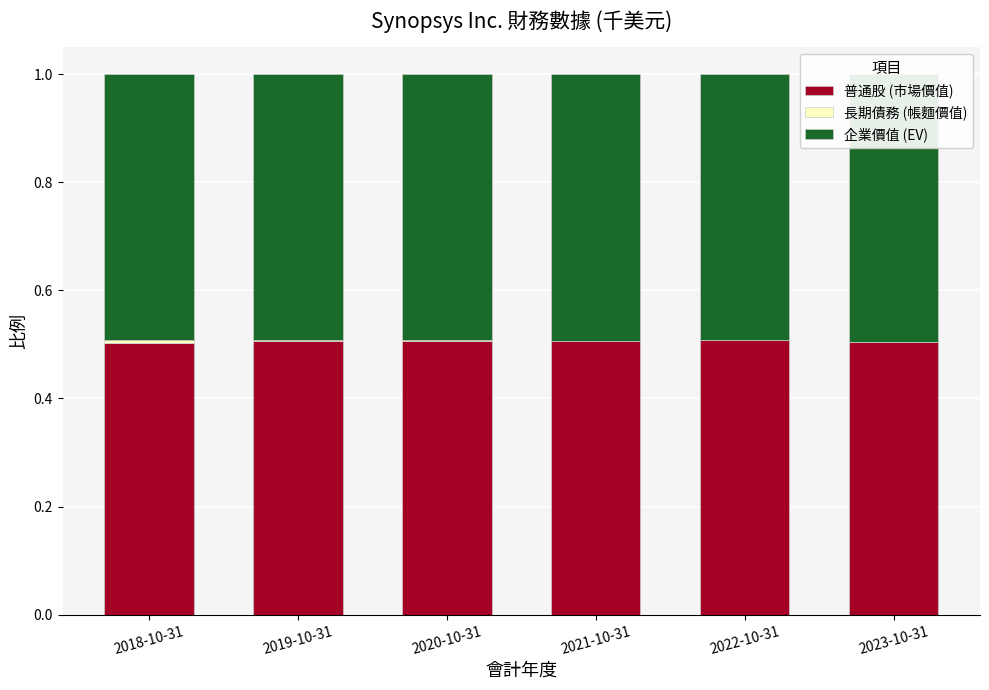

True or false: 長期債務 (帳麵價值) has a value of 0.0 at 2019-10-31.

True